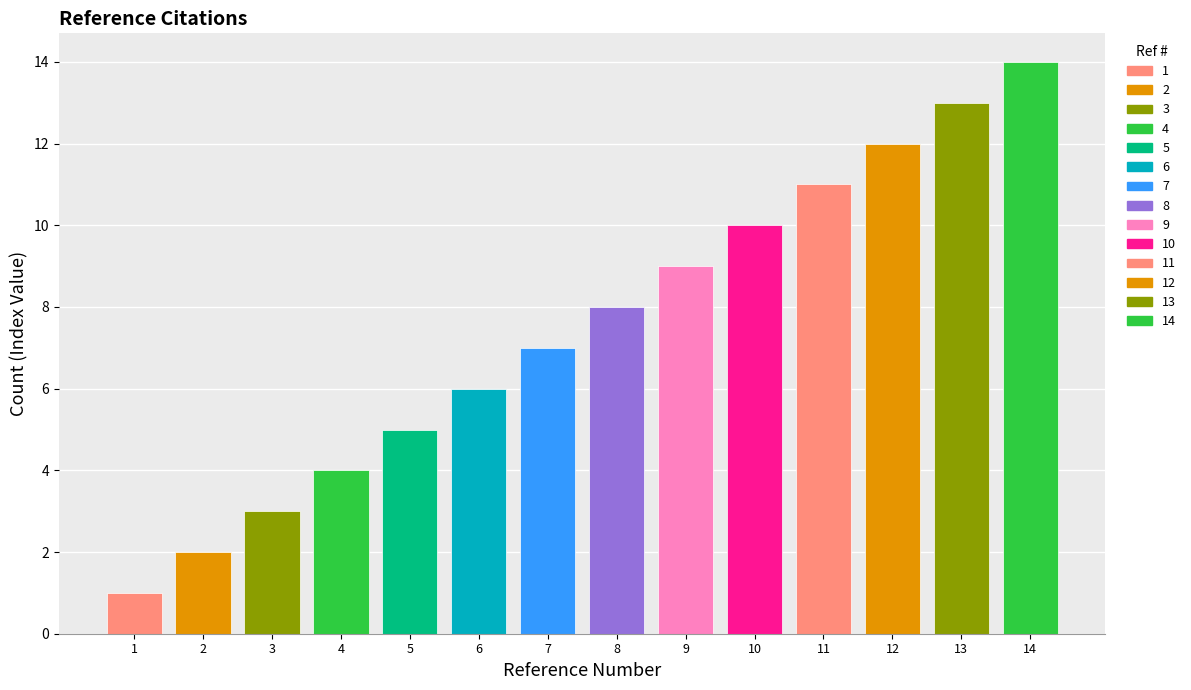

At which category does the chart reach its peak across all series?

14